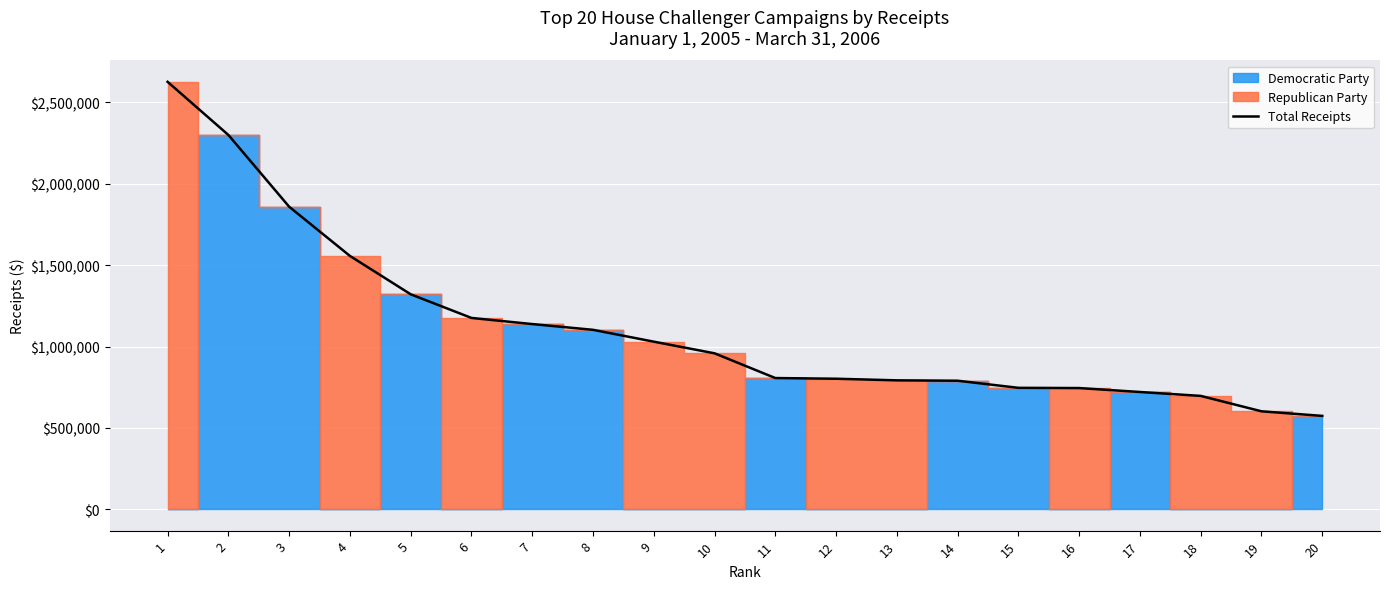

Which label corresponds to the largest value in the chart?

1